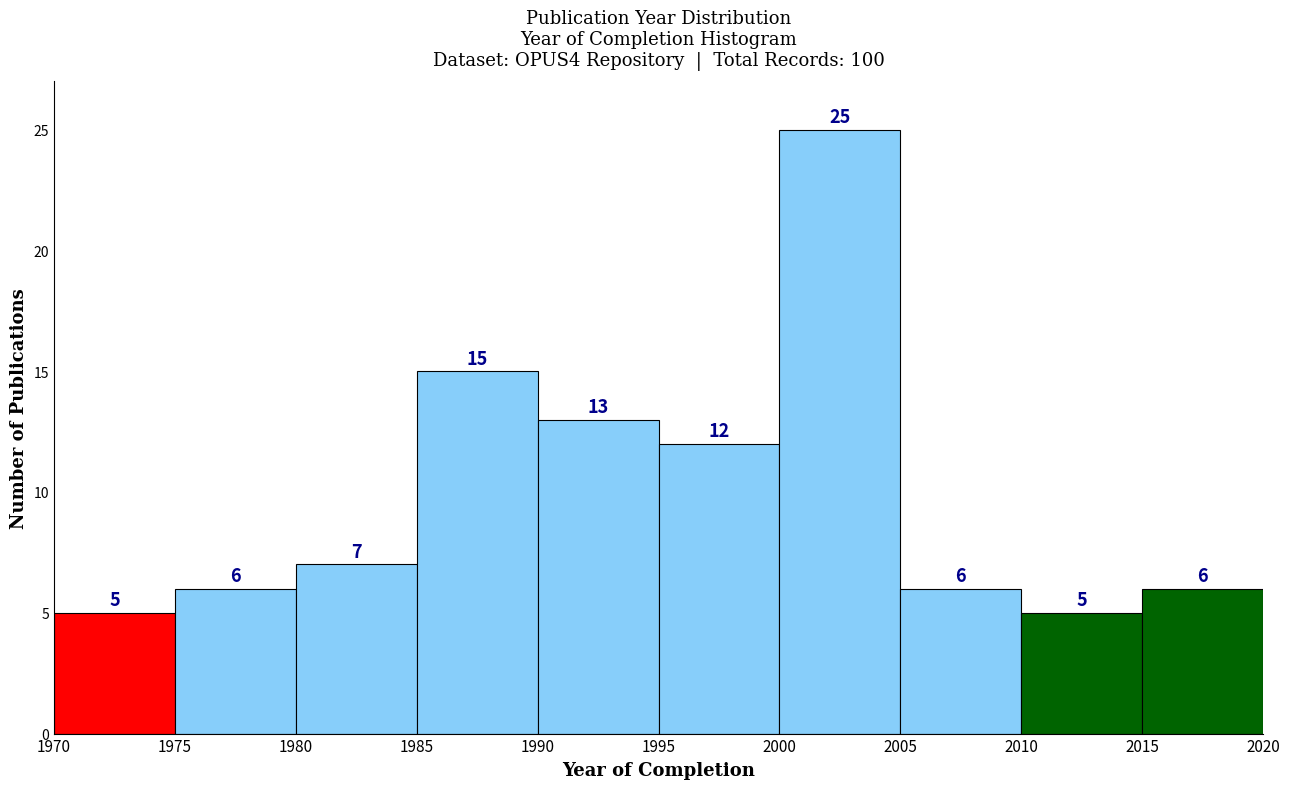

Reading left to right, transcribe this chart: for each bar, give the range it covers on the x-axis and its height.

1970 to 1975: 5
1975 to 1980: 6
1980 to 1985: 7
1985 to 1990: 15
1990 to 1995: 13
1995 to 2000: 12
2000 to 2005: 25
2005 to 2010: 6
2010 to 2015: 5
2015 to 2020: 6